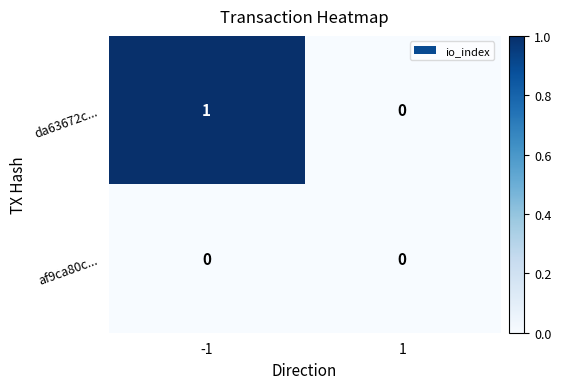

Reading left to right, transcribe all the data shown in this chart.

da63672c...: -1=1	1=0
af9ca80c...: -1=0	1=0